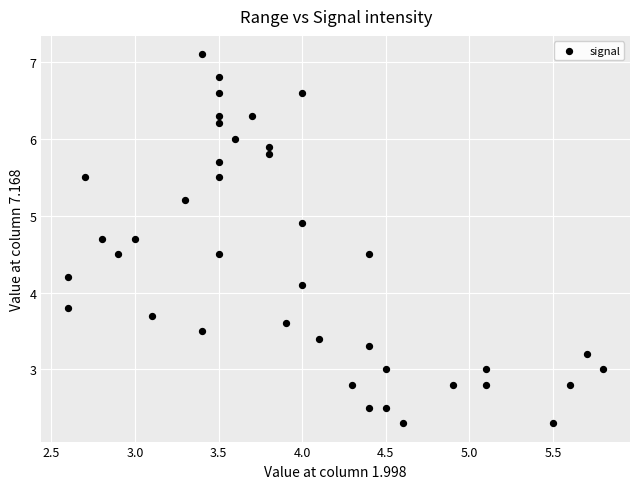

What Y value in the scatter plot is closest to 4?

4.1